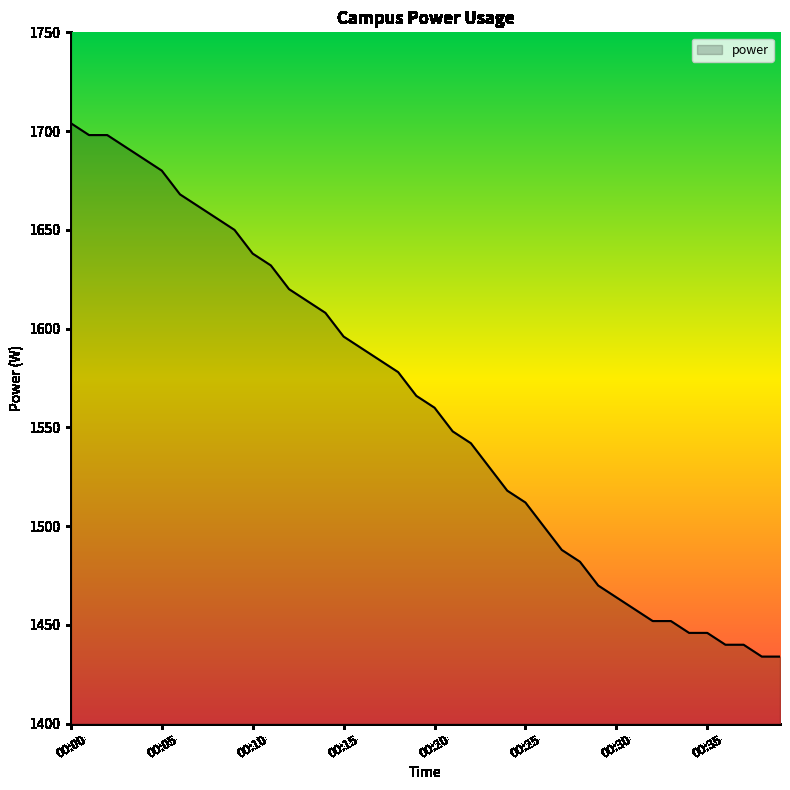

How many values are below 1566?

20